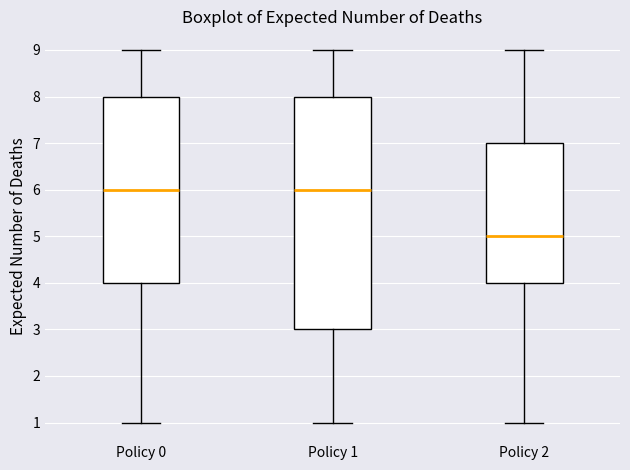

Where is the lower edge of the box for Policy 0 on the y-axis? The values are not printed on the chart, so give them approximately, as read against the axis.

4